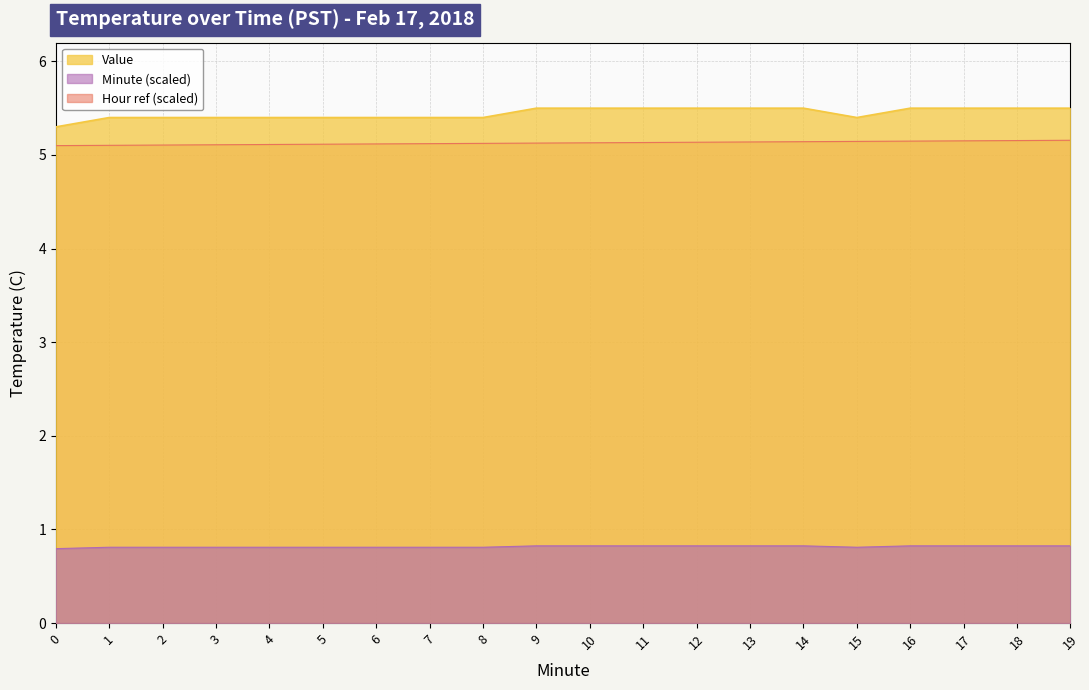

Does the chart have visible grid lines?

Yes